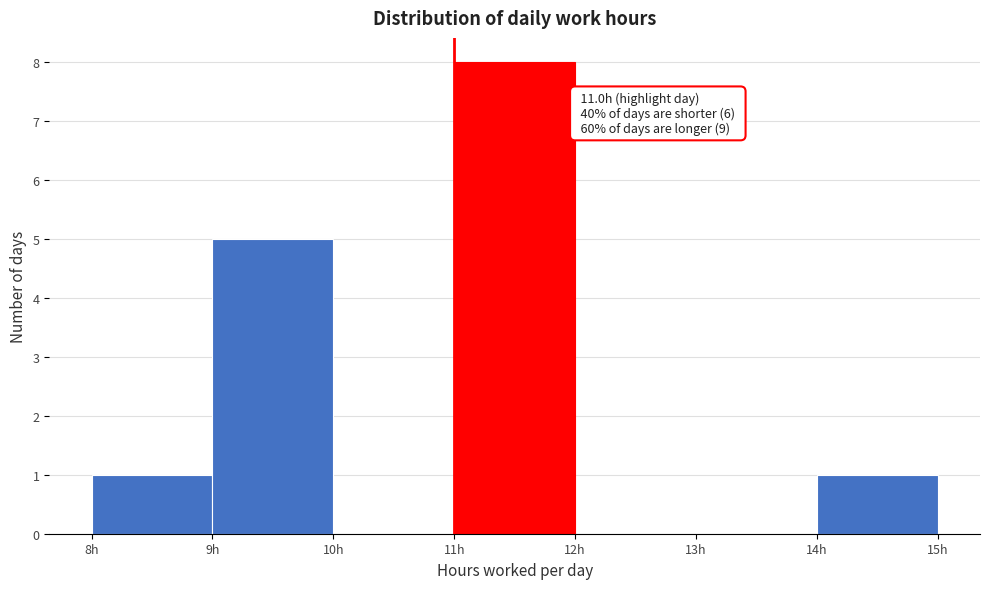

Over which range of the x-axis is the bar tallest?

11 to 12